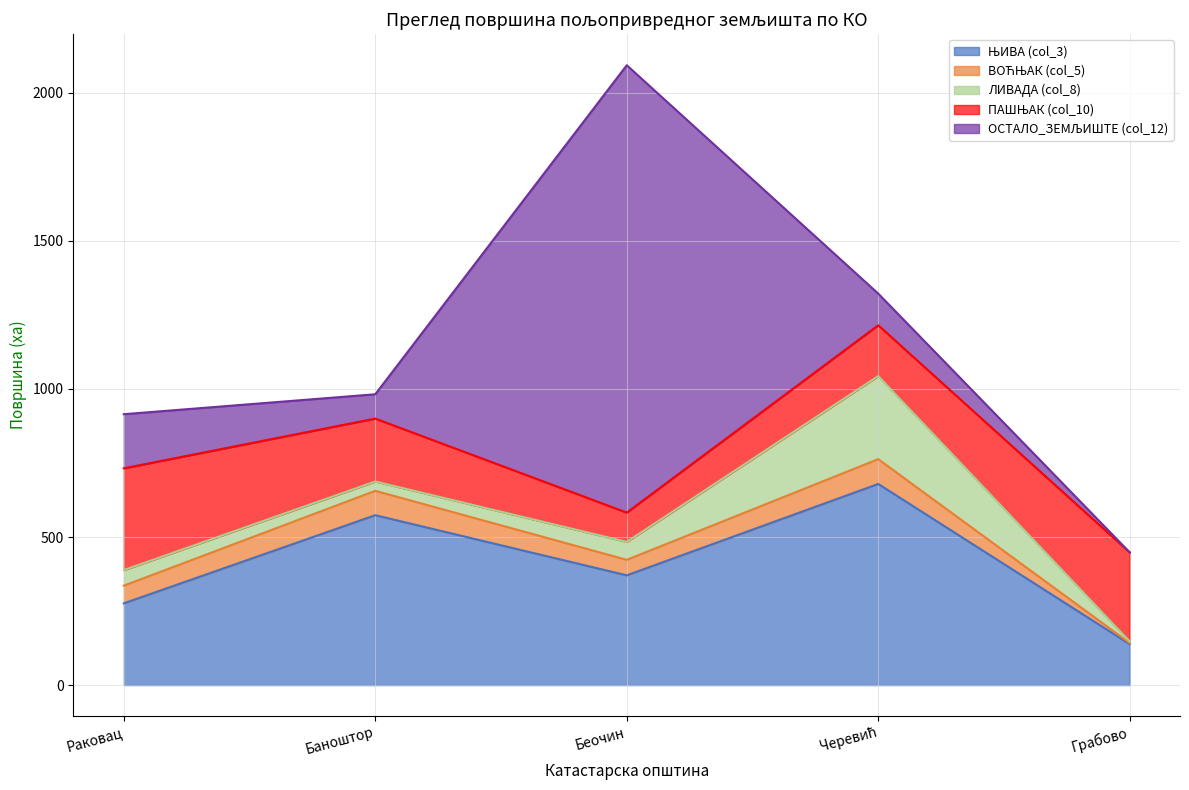

What is the sum of all ВОЋЊАК (col_5) values?

282.1